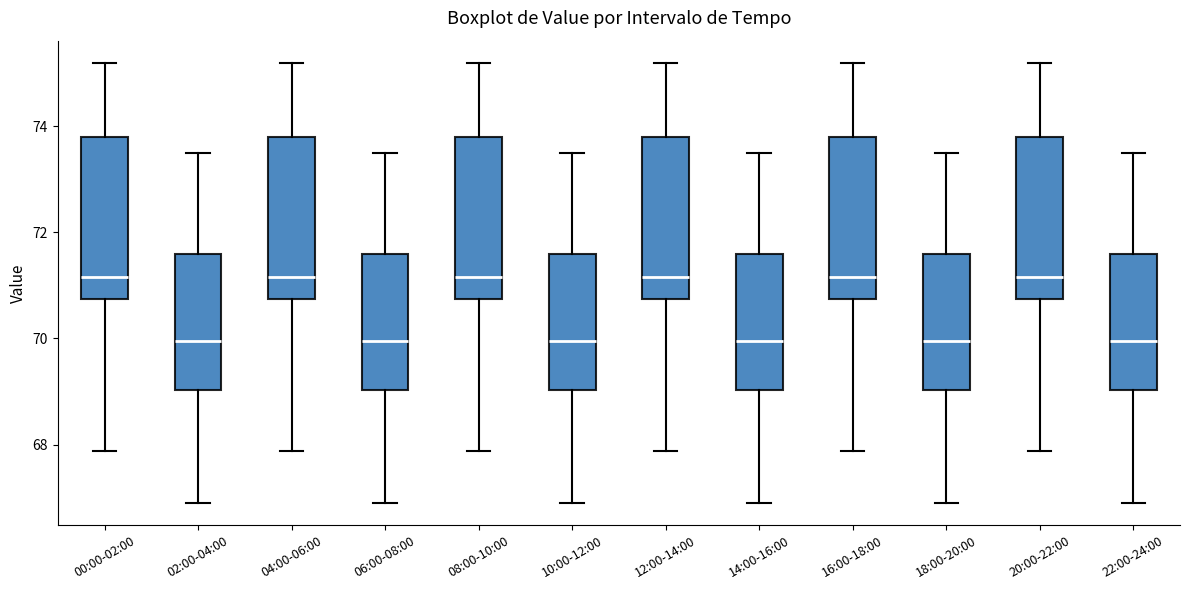

Reading left to right, read every box against the y-axis: the position of its median line, the range the box covers, and the ends of its whiskers. The values are not printed on the chart, so give them approximately, as read against the axis.

00:00-02:00: median 71.2, box 70.8 to 73.8, whiskers 67.8 to 75.2
02:00-04:00: median 70.0, box 69.0 to 71.6, whiskers 66.8 to 73.4
04:00-06:00: median 71.2, box 70.8 to 73.8, whiskers 67.8 to 75.2
06:00-08:00: median 70.0, box 69.0 to 71.6, whiskers 66.8 to 73.4
08:00-10:00: median 71.2, box 70.8 to 73.8, whiskers 67.8 to 75.2
10:00-12:00: median 70.0, box 69.0 to 71.6, whiskers 66.8 to 73.4
12:00-14:00: median 71.2, box 70.8 to 73.8, whiskers 67.8 to 75.2
14:00-16:00: median 70.0, box 69.0 to 71.6, whiskers 66.8 to 73.4
16:00-18:00: median 71.2, box 70.8 to 73.8, whiskers 67.8 to 75.2
18:00-20:00: median 70.0, box 69.0 to 71.6, whiskers 66.8 to 73.4
20:00-22:00: median 71.2, box 70.8 to 73.8, whiskers 67.8 to 75.2
22:00-24:00: median 70.0, box 69.0 to 71.6, whiskers 66.8 to 73.4